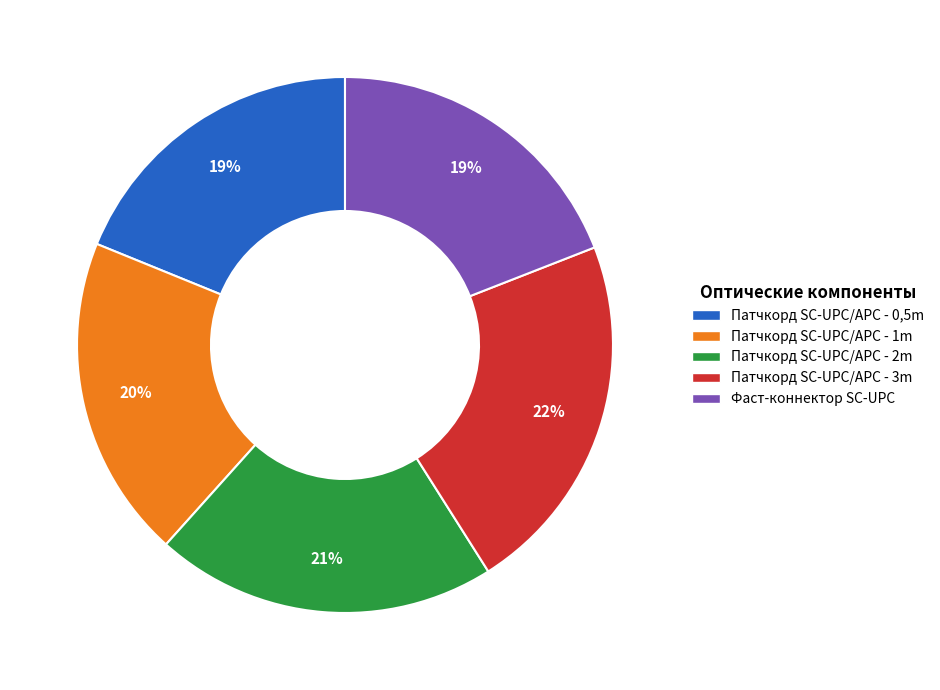

To the nearest percent, what is the average slice percentage?

20%